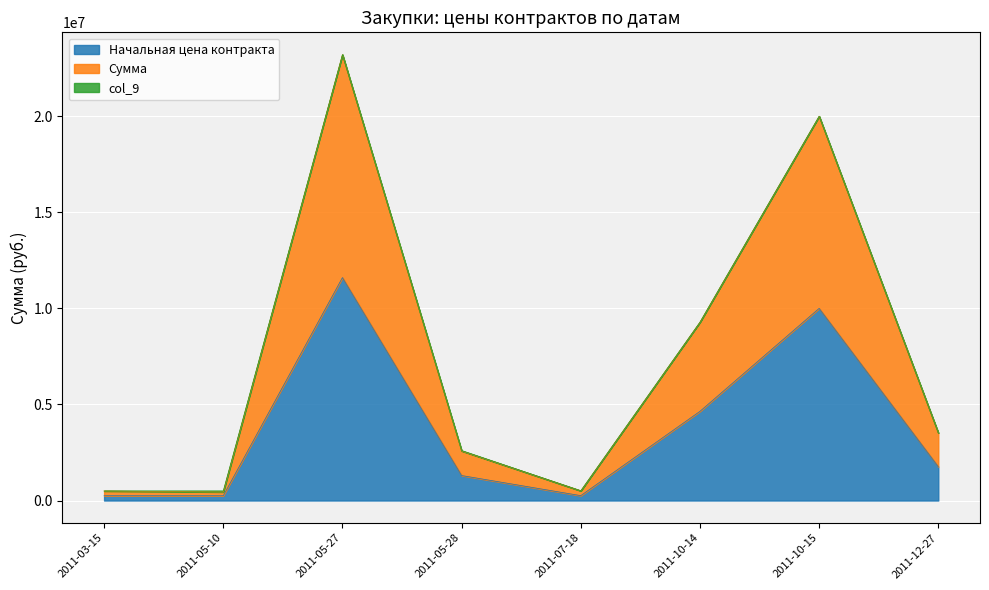

What is the difference between the maximum and minimum values in the Сумма series?

22761897.0